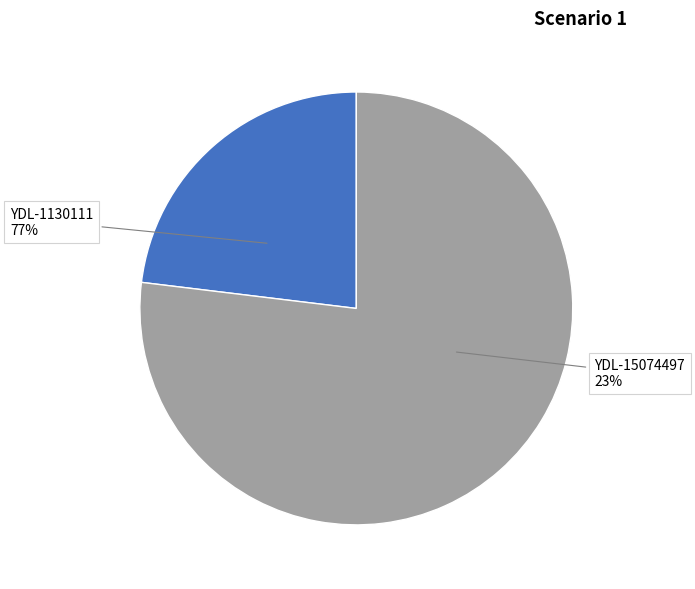

Rank the categories by value from highest to lowest.

YDL-1130111, YDL-15074497